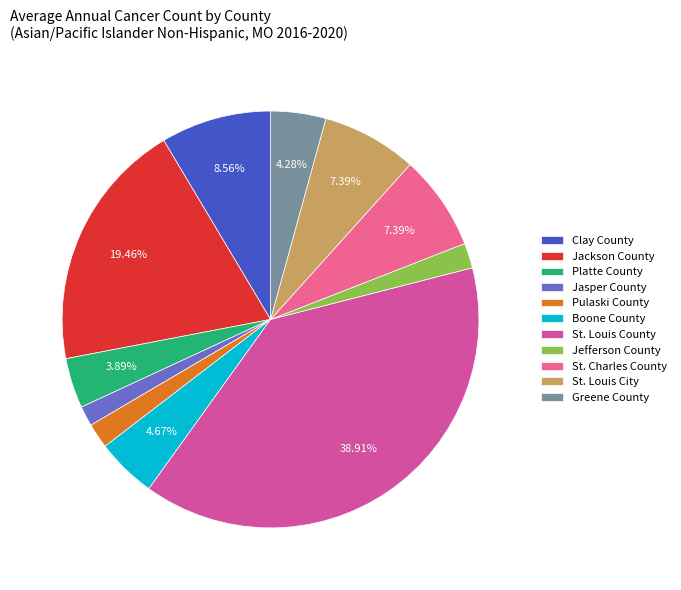

What percentage is the Clay County slice, to the nearest percent?

9%